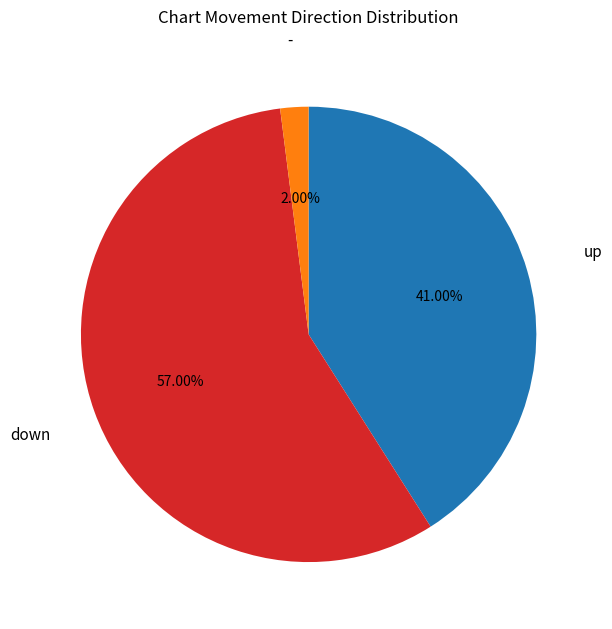

What percentage do - and down together represent?

59.0%